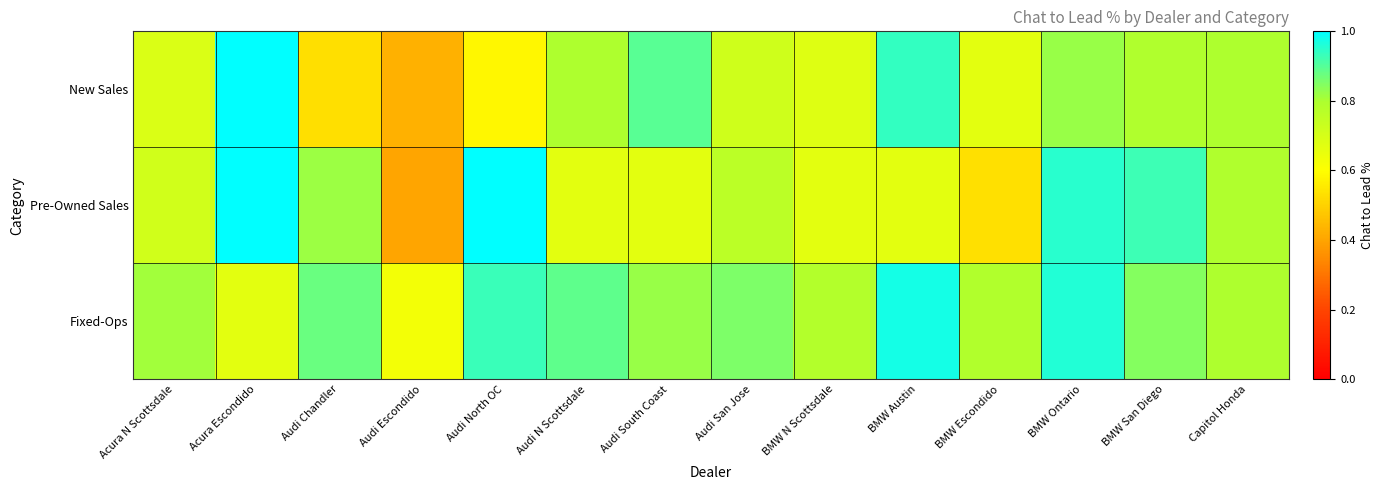

What is the spread (max minus min) of values at Audi San Jose?

0.1